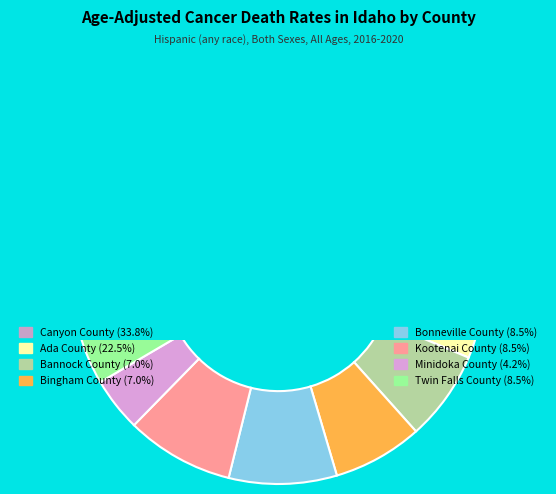

Does Canyon County account for over 50% of the chart?

No